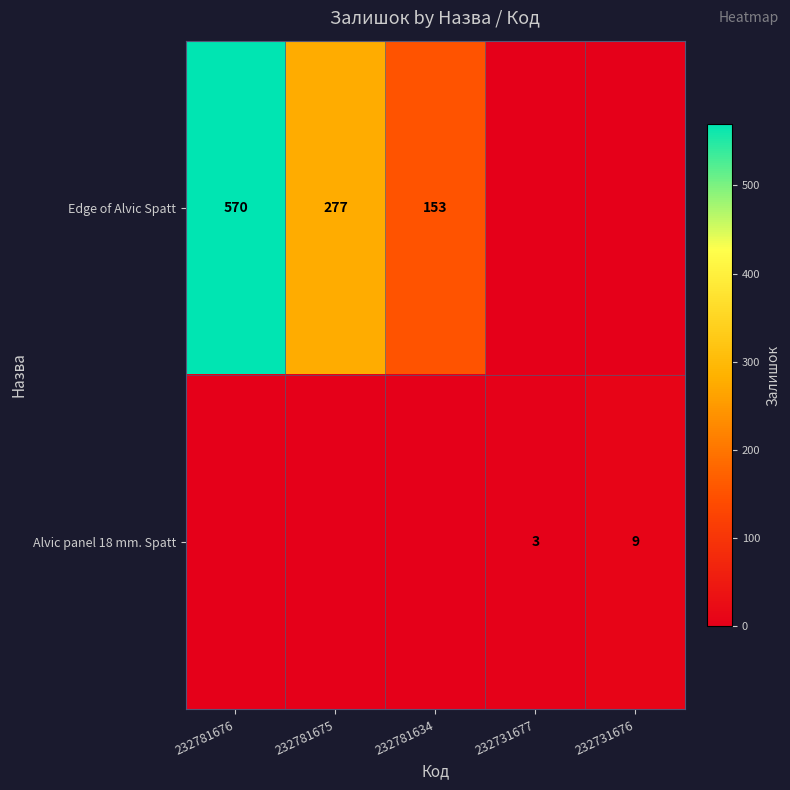

True or false: Edge of Alvic Spatt has a value of 432 at 232781675.

False